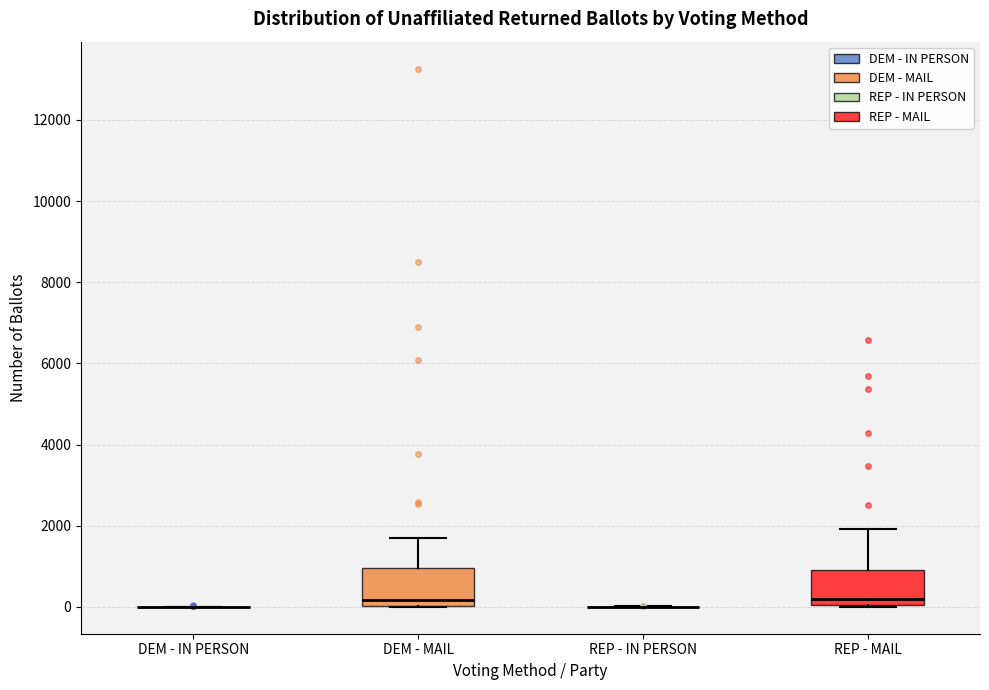

Reading left to right, transcribe this box plot: for each box, give where its median line is, the range the box spans, and where its two whiskers end, as read against the y-axis. The values are not printed on the chart, so give them approximately, as read against the axis.

DEM - IN PERSON: box collapsed to a line at 0, whiskers 0 to 0
DEM - MAIL: median 200, box 0 to 1000, whiskers 0 to 1800
REP - IN PERSON: box collapsed to a line at 0, whiskers 0 to 0
REP - MAIL: median 200, box 0 to 1000, whiskers 0 to 2000